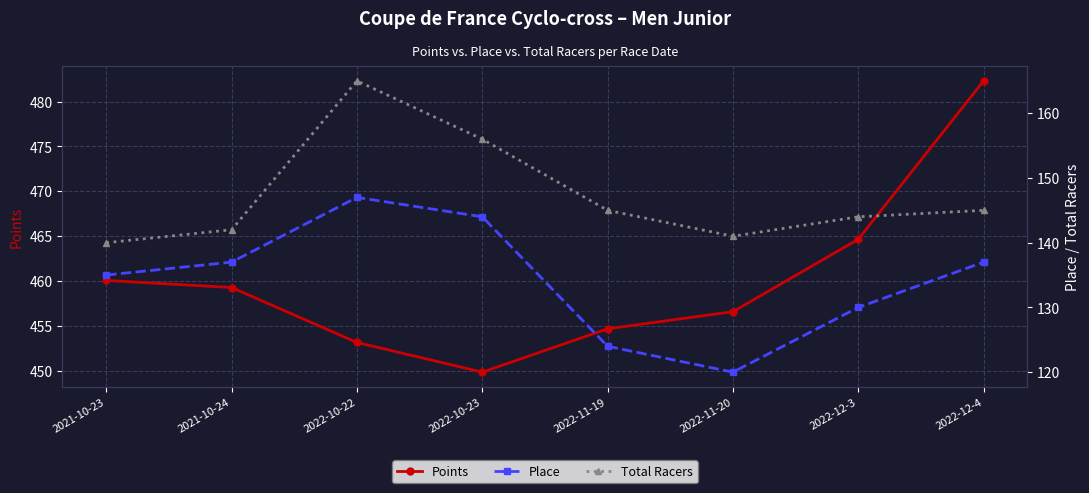

At how many categories does at least one series exceed 432?

8